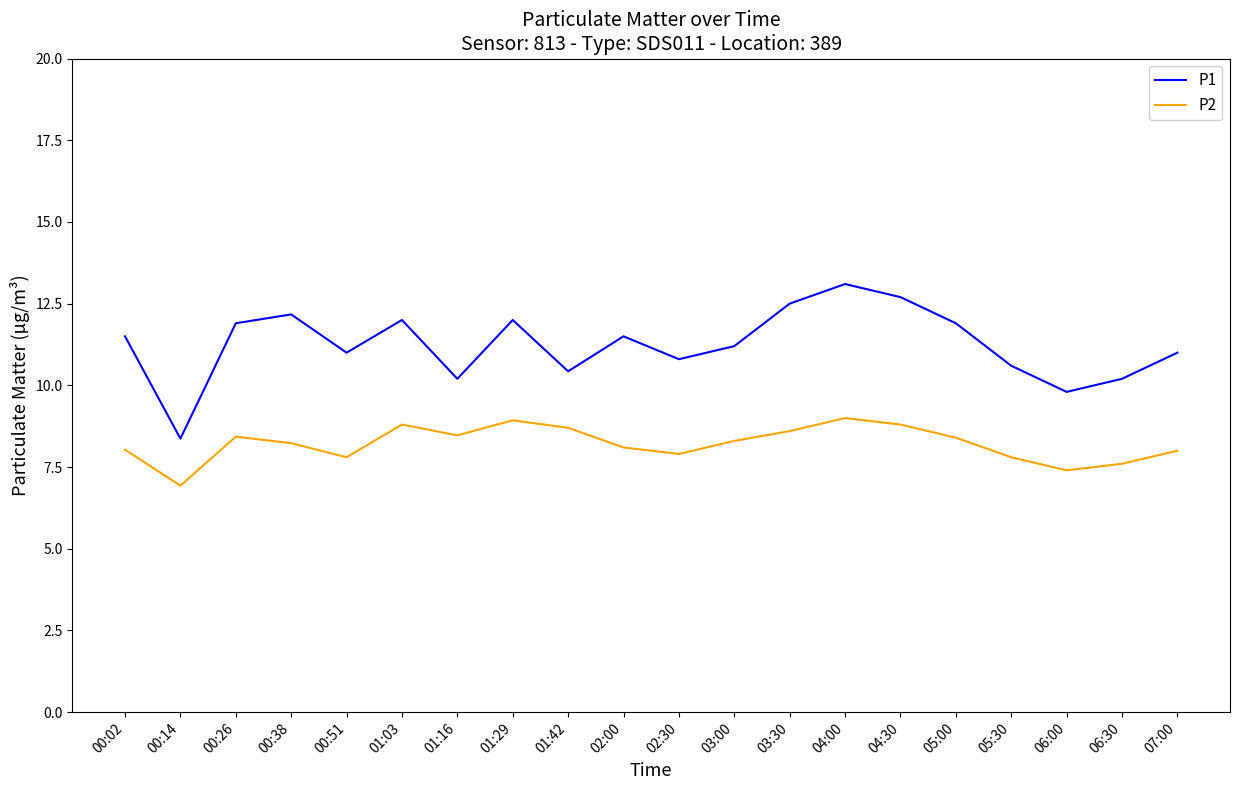

Does the chart display data point markers on the line(s)?

No